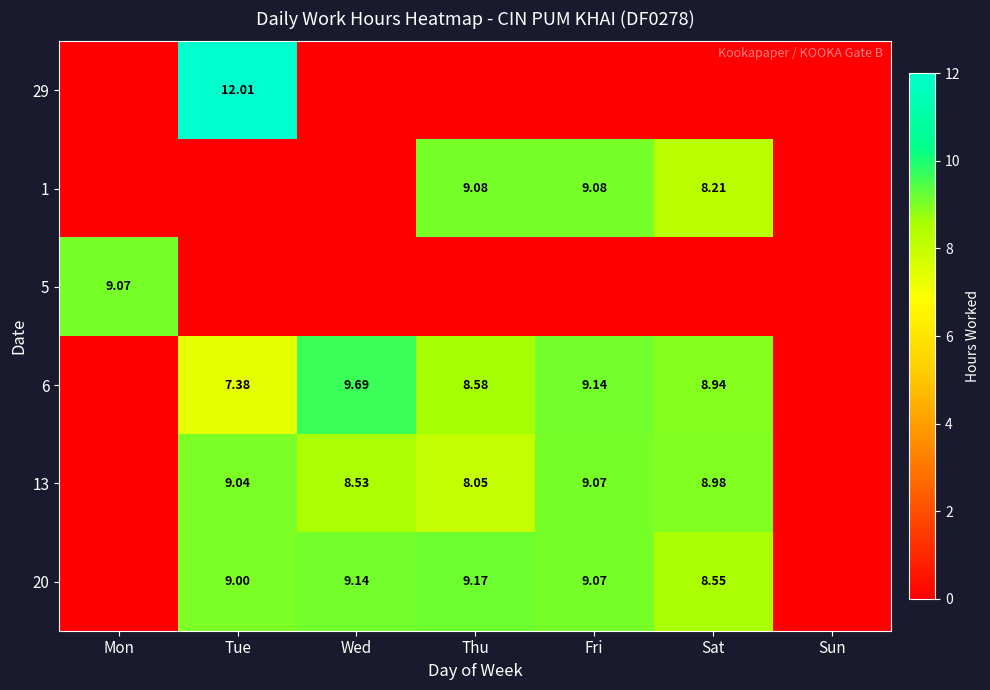

List the series in order of their peak value, lowest first.

5, 13, 1, 20, 6, 29